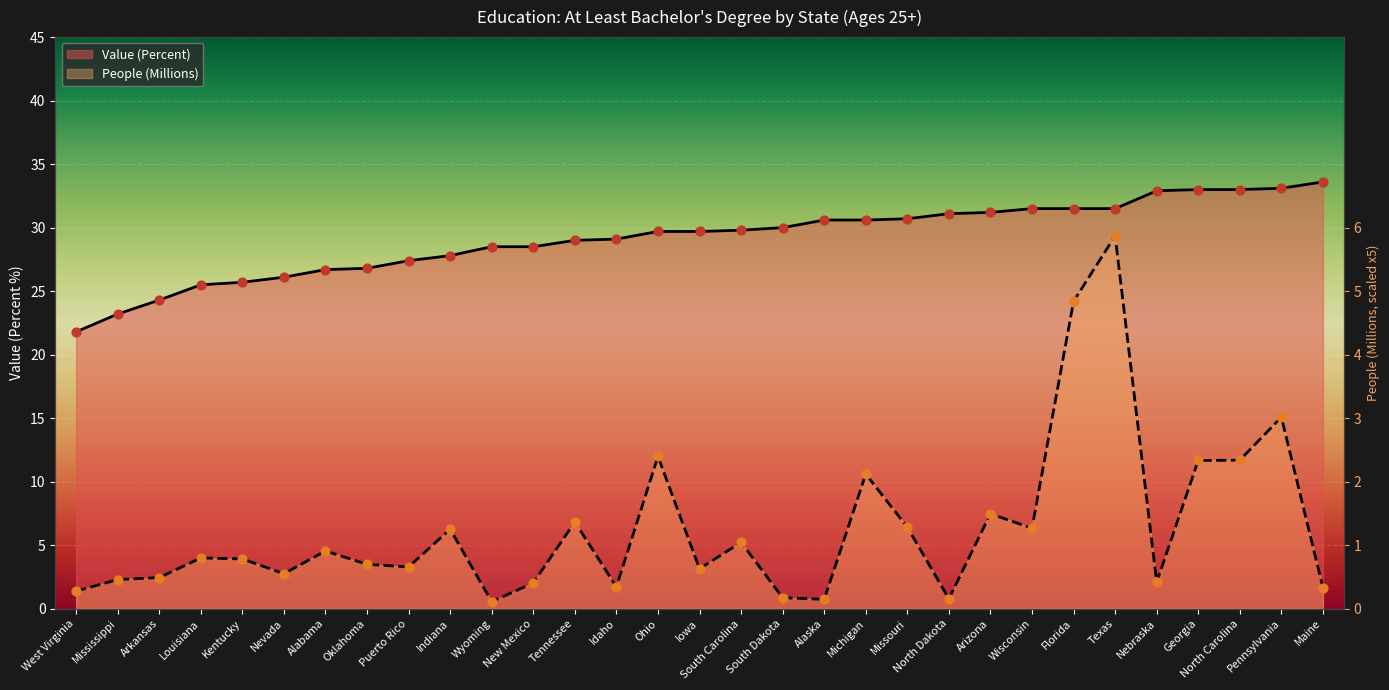

Which series has the widest spread of Y values?

People (Millions)